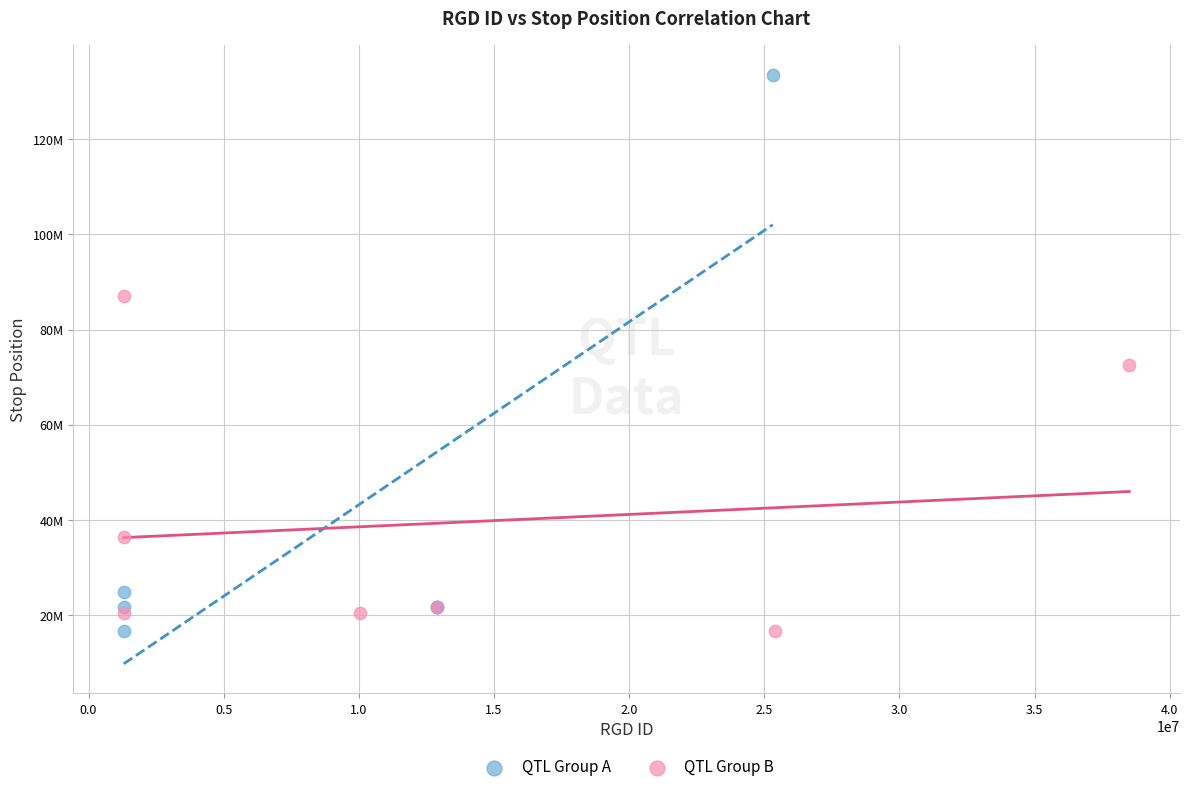

What are all the series names shown in the legend?

QTL Group A, QTL Group B